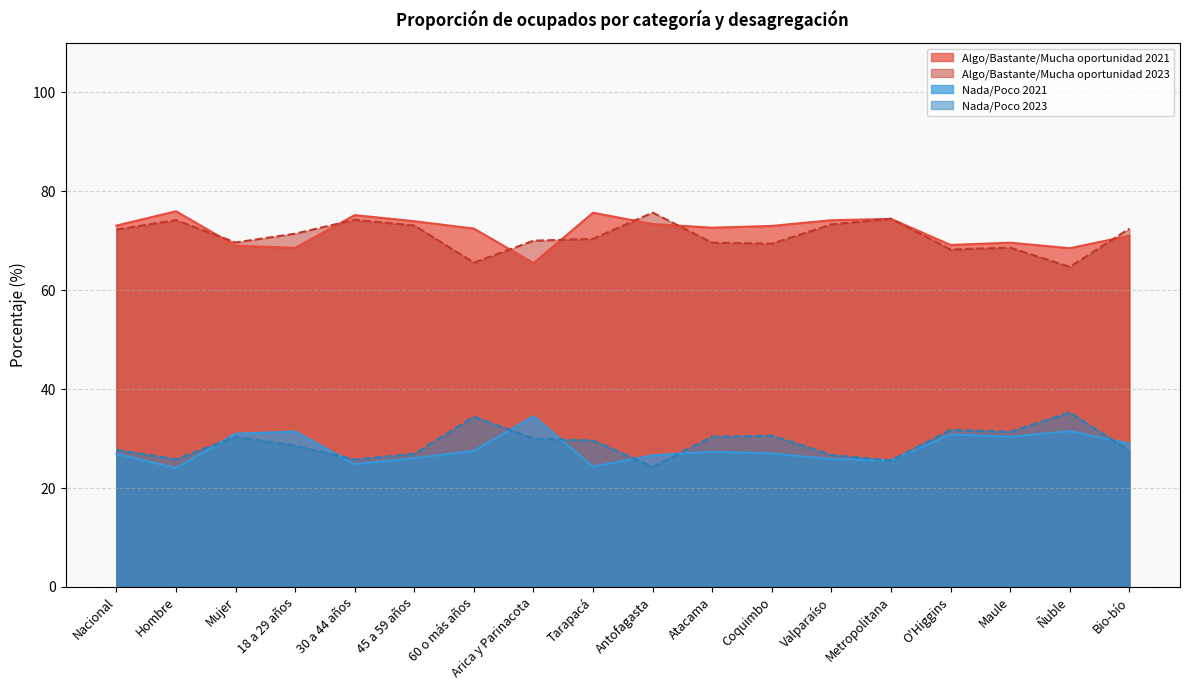

Read the Algo/Bastante/Mucha oportunidad 2021 value at Atacama.

72.7